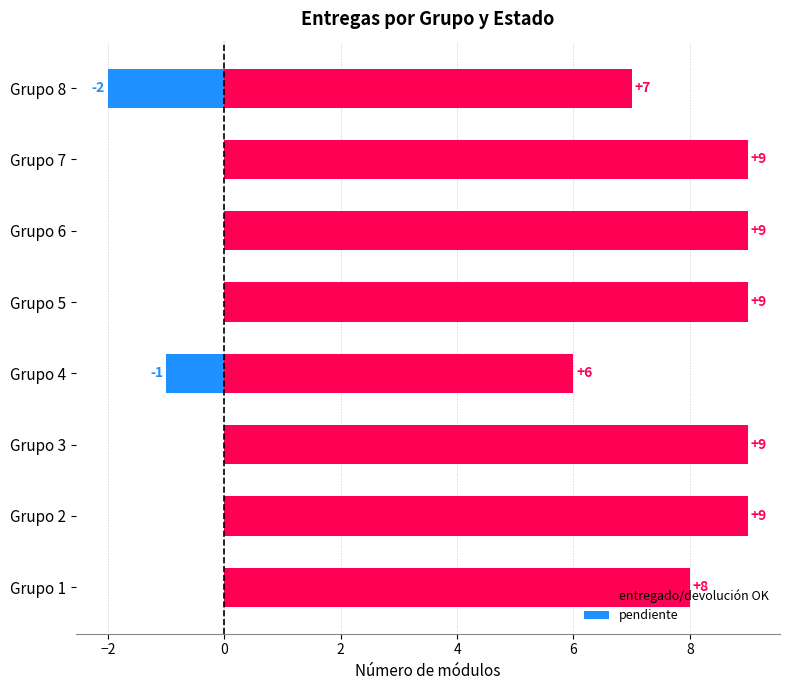

Are the bars horizontal?

Yes